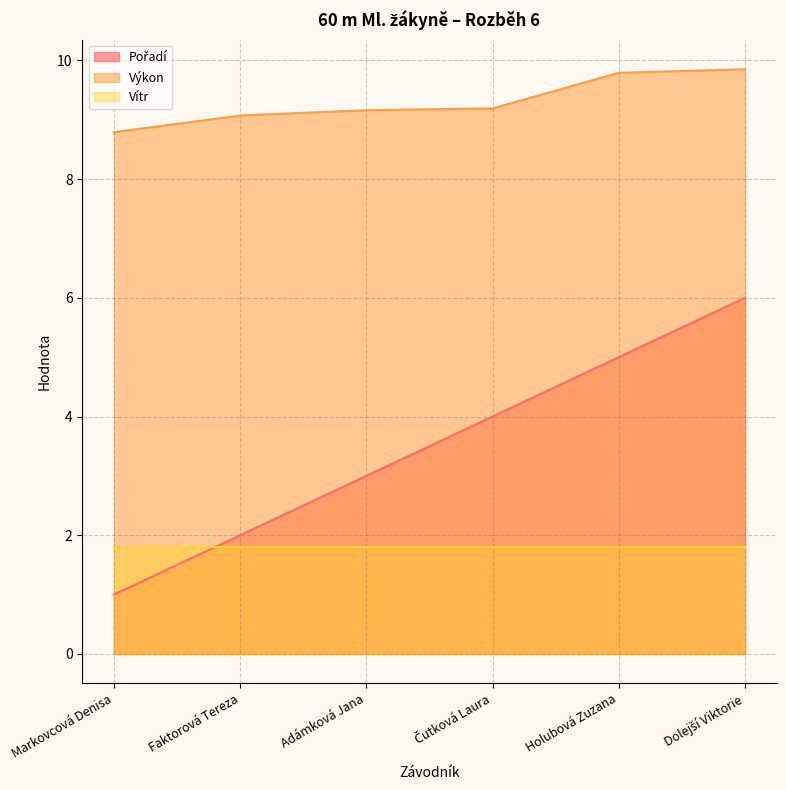

Is the value of Pořadí at Faktorová Tereza greater than the value of Výkon at Dolejší Viktorie?

No